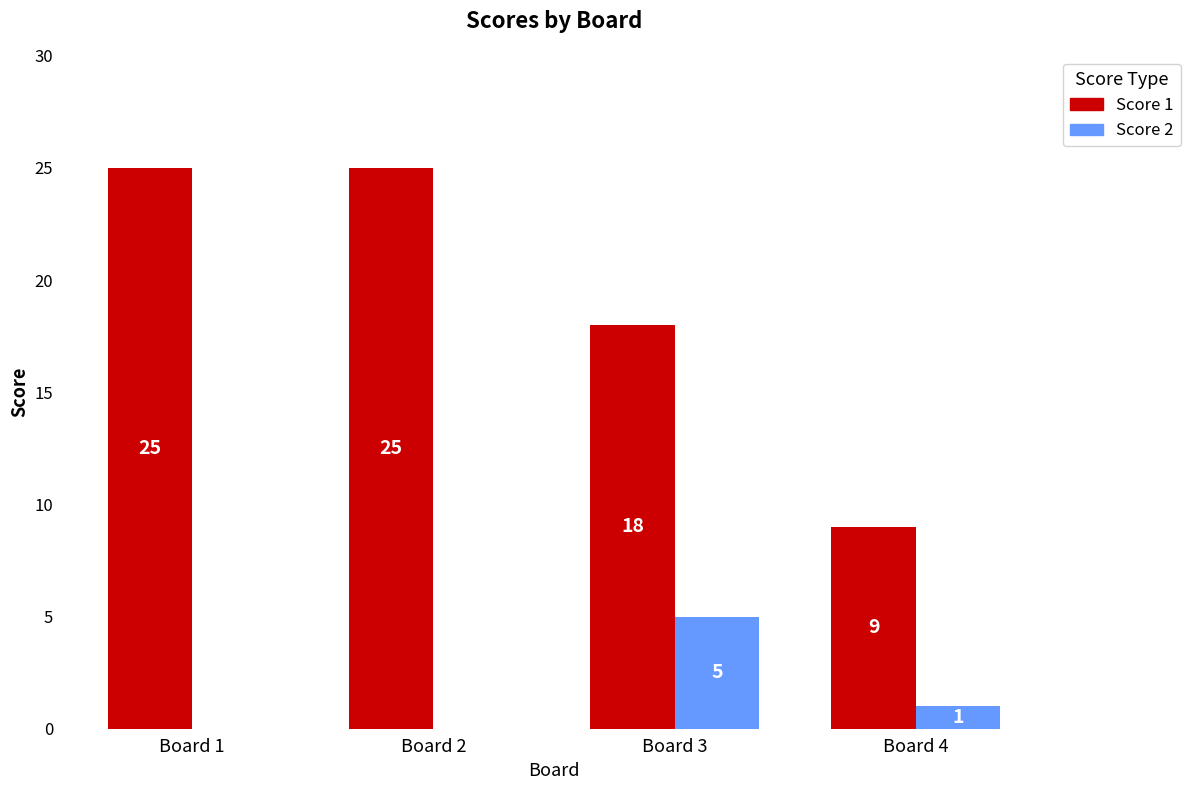

Is it true that Score 1 equals 39 at Board 1?

False